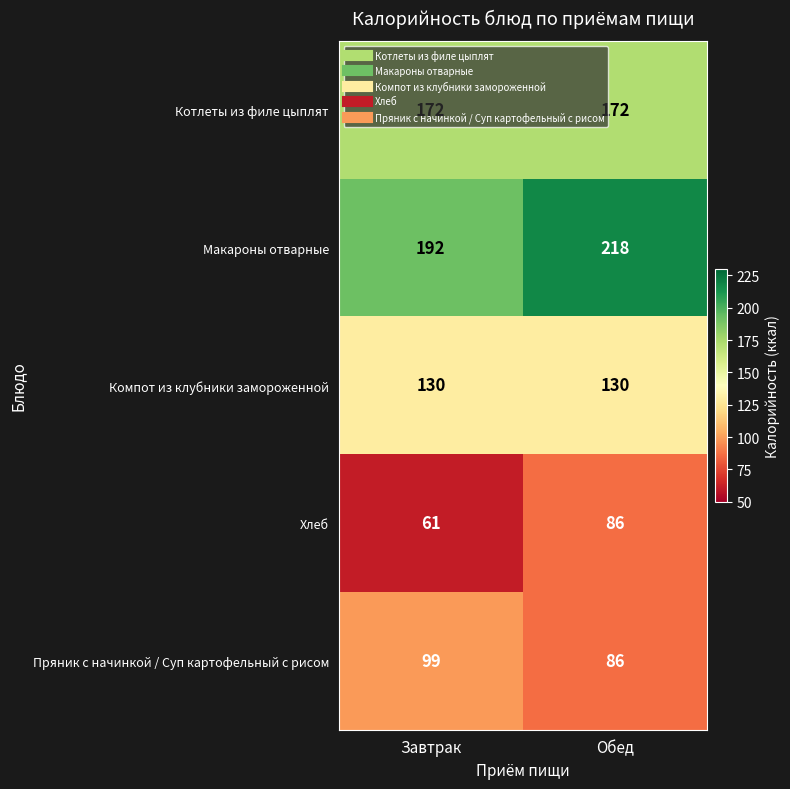

Which category has the lowest value across all series?

Завтрак